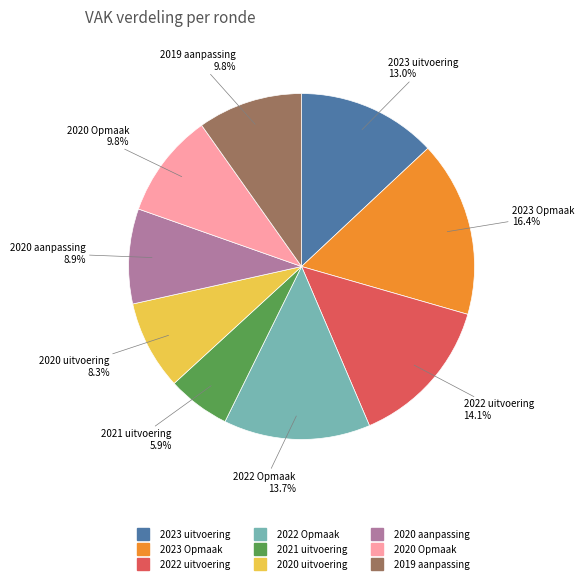

Is there any slice that represents more than half of the pie?

No